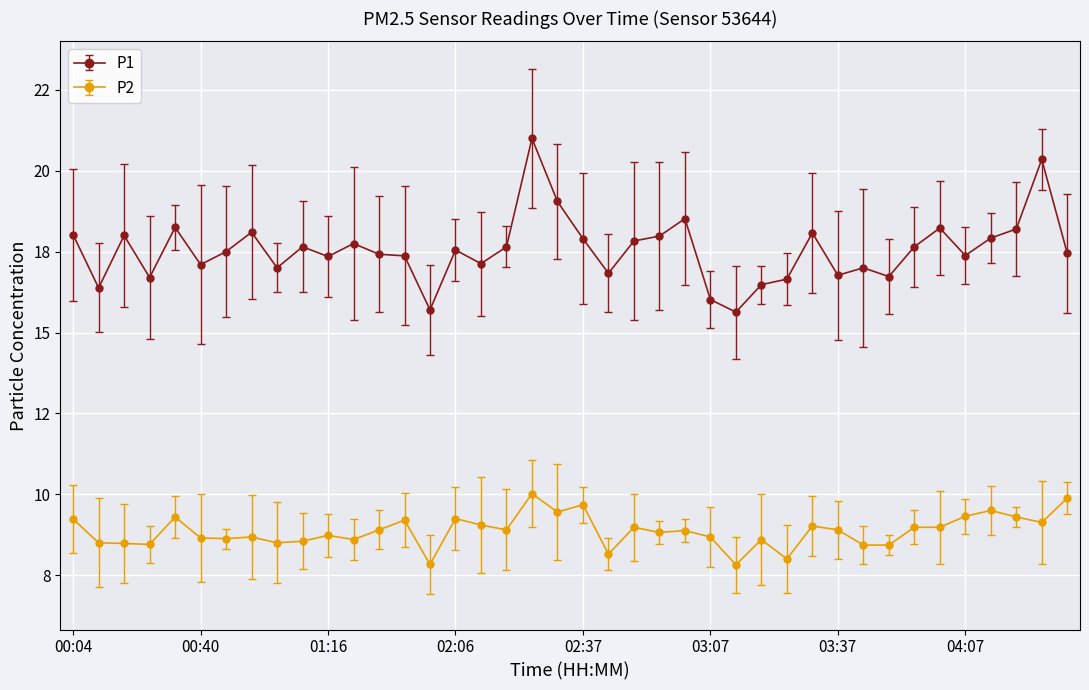

Is this an area chart (filled region under the line)?

No